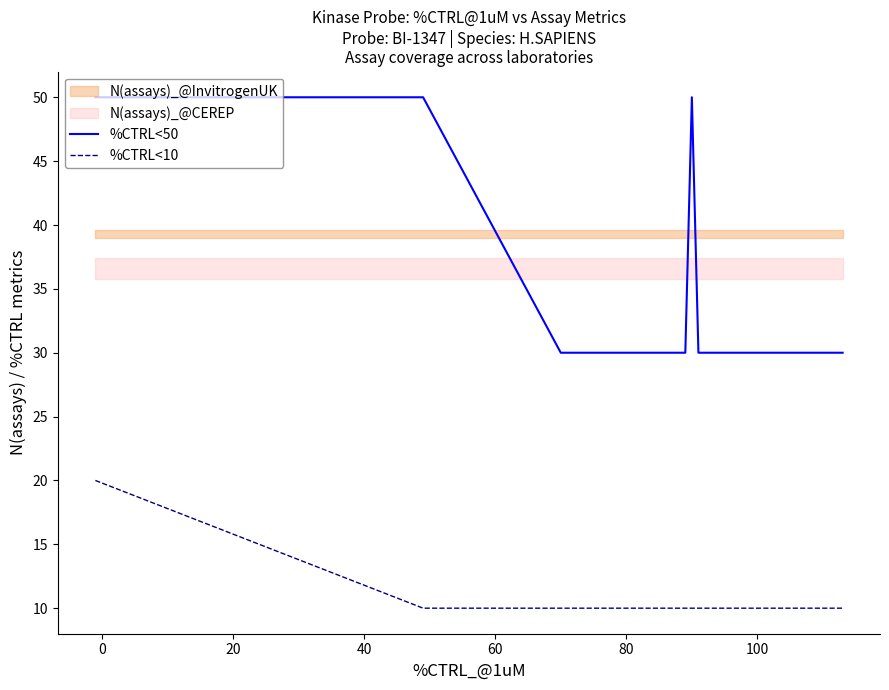

What is the smallest value displayed?

10